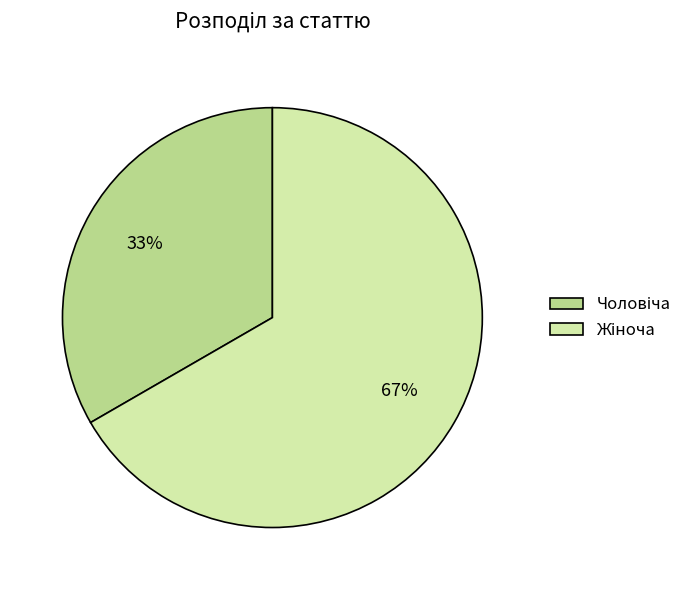

Is there a majority slice in this chart?

Yes